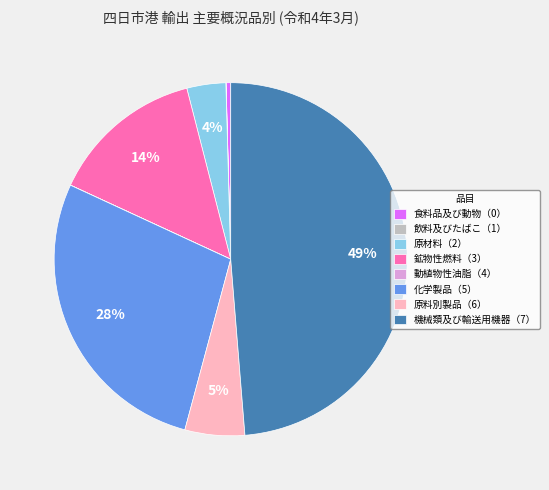

Which slice is the largest?

機械類及び輸送用機器（7）